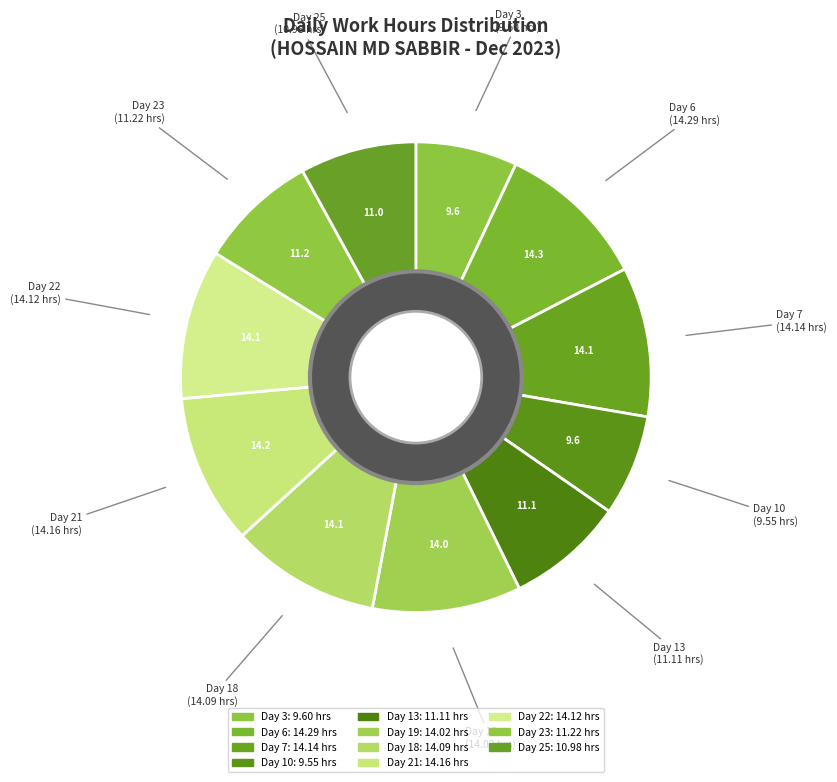

How many segments does this pie chart have?

11